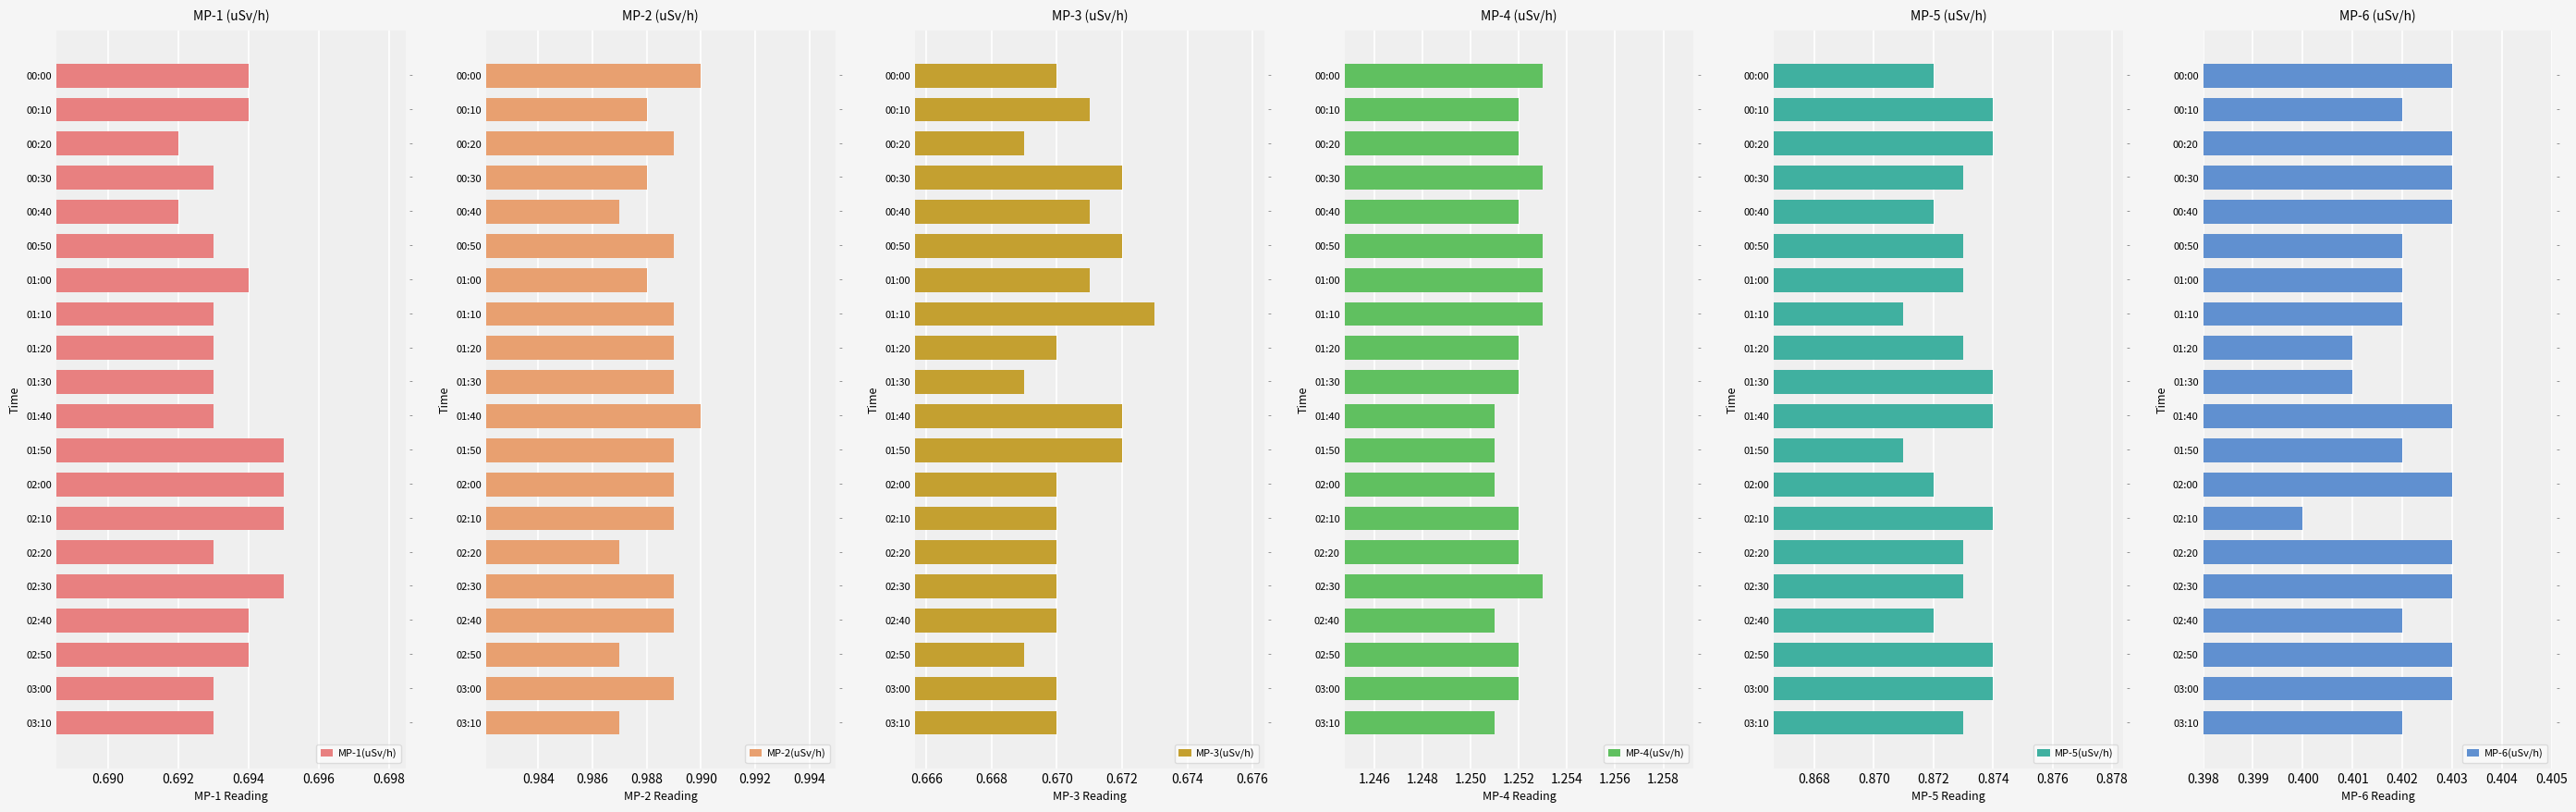

How many bars are there in each group?

6